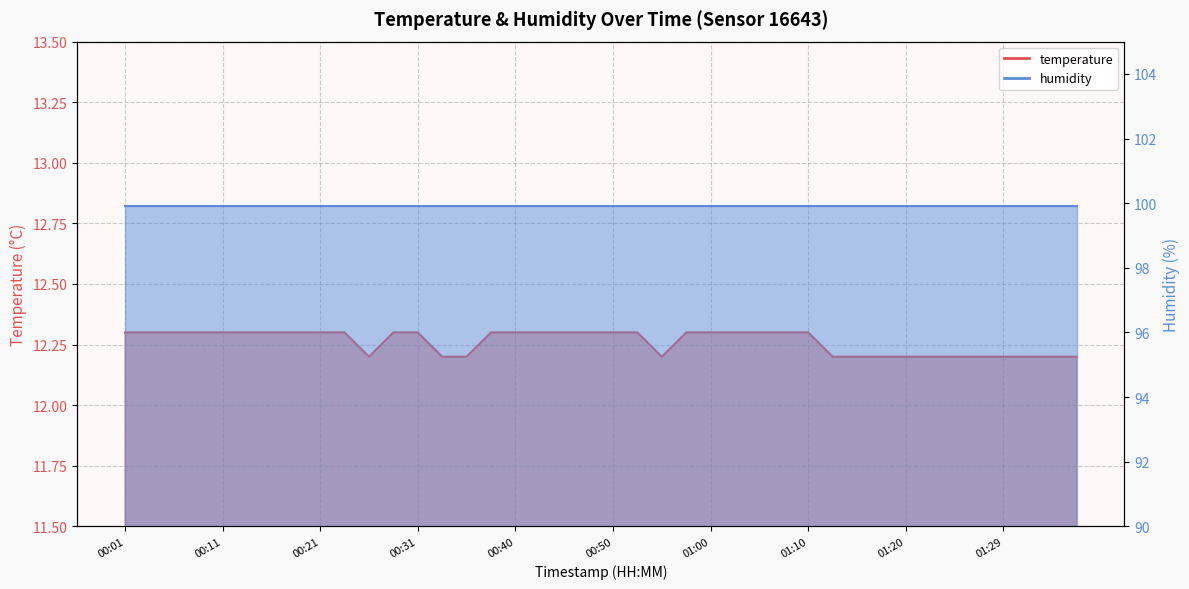

What is the change in value from 00:13 to 01:37?

-0.1